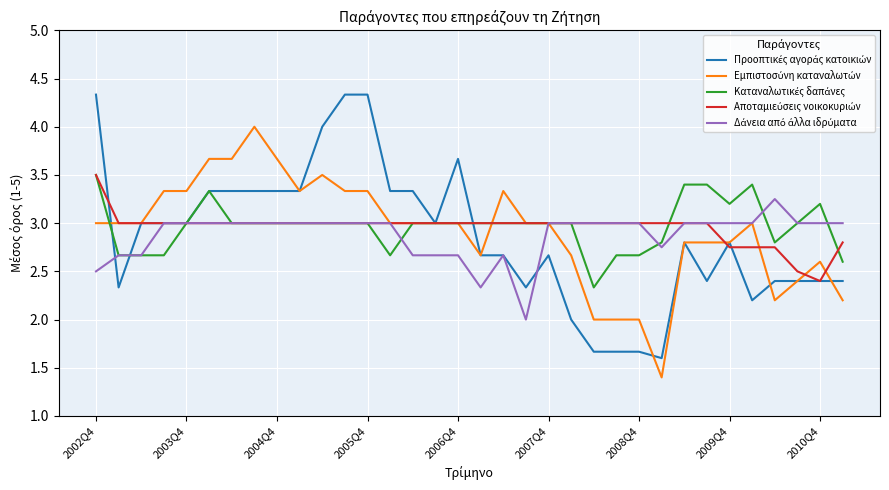

What is the greatest value displayed?

4.3